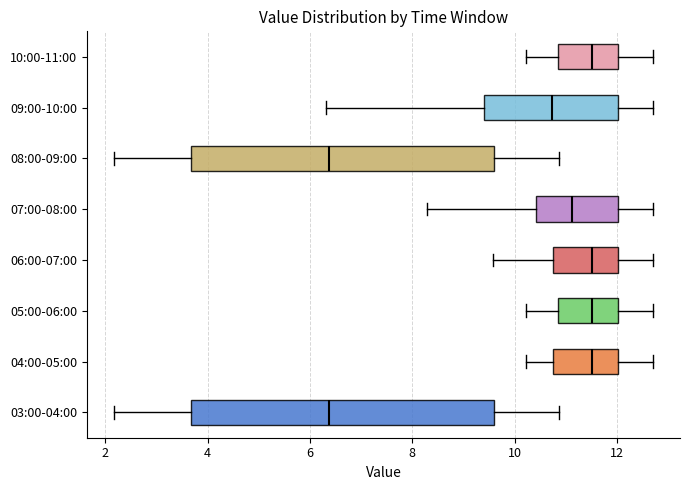

Where is the left edge of the box for 10:00-11:00 on the x-axis? The values are not printed on the chart, so give them approximately, as read against the axis.

10.8